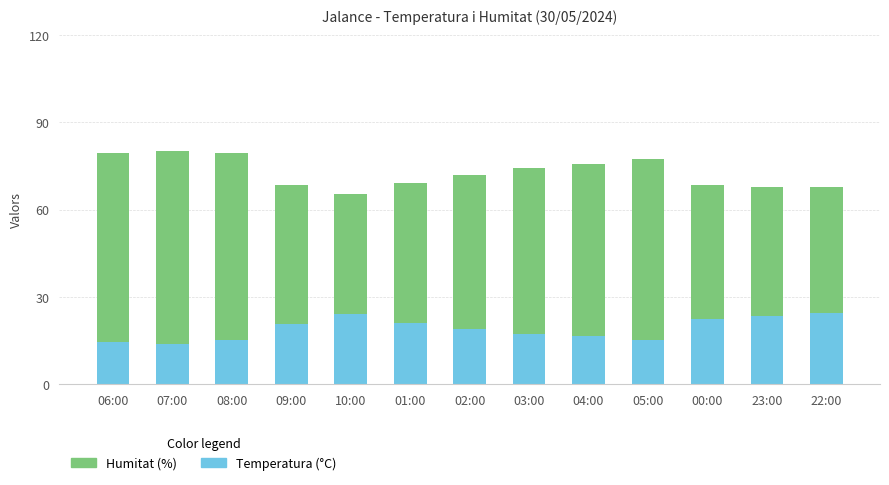

What is the sum of the Temperatura (°C) values at 10:00 and 02:00?

43.2